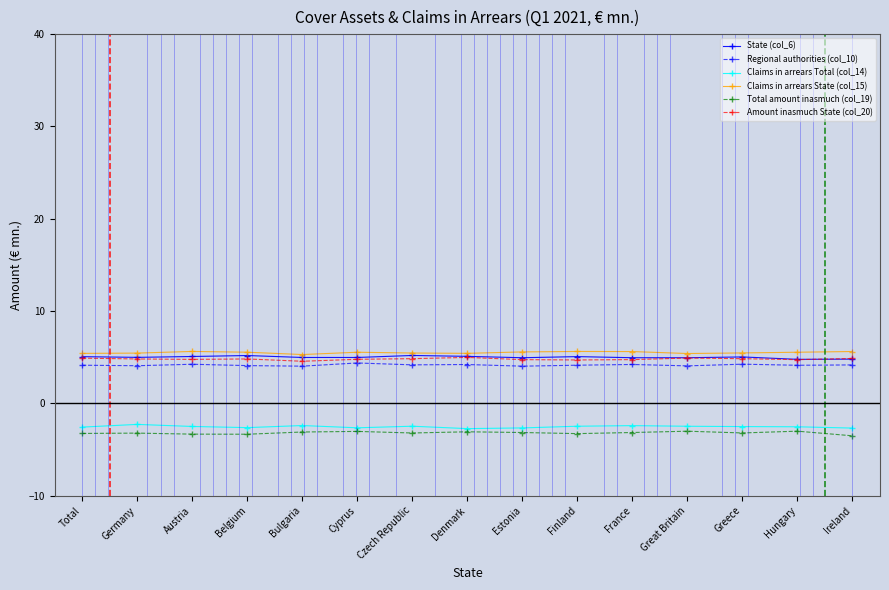

What is the total value across all series at Austria?

13.9